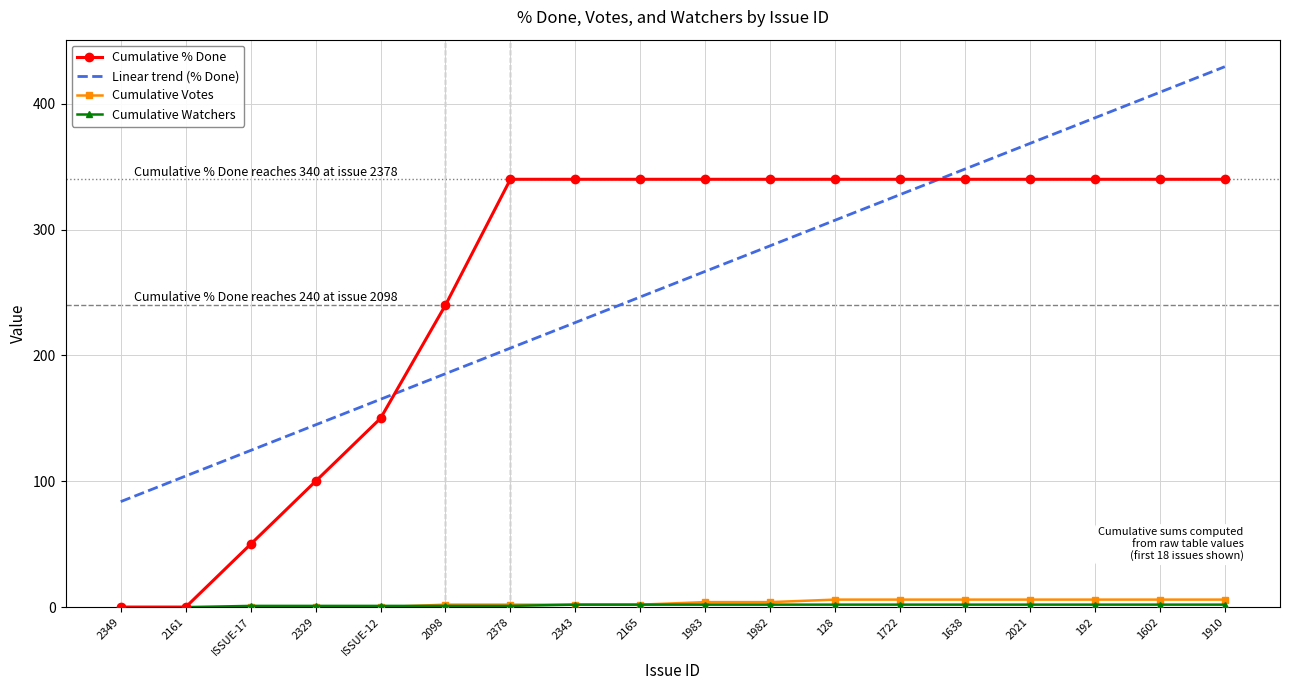

What is the total value across all series at 2098?

428.5